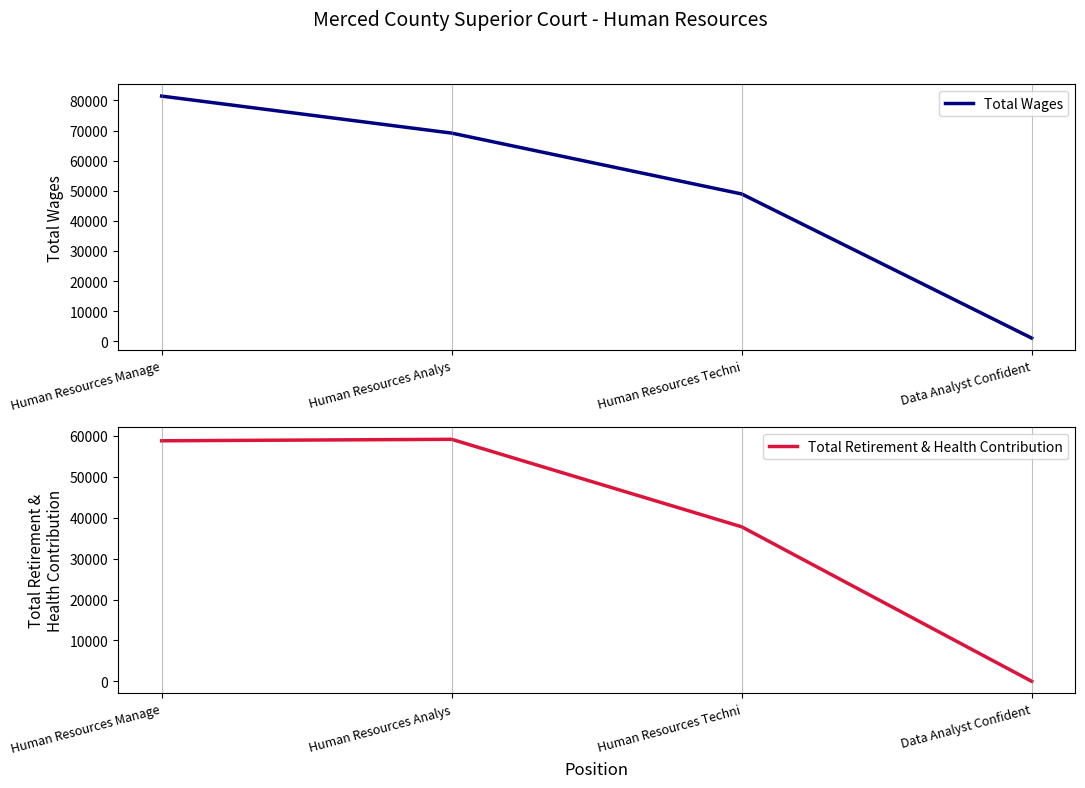

True or false: Total Wages has more than 1 interior local peaks.

False